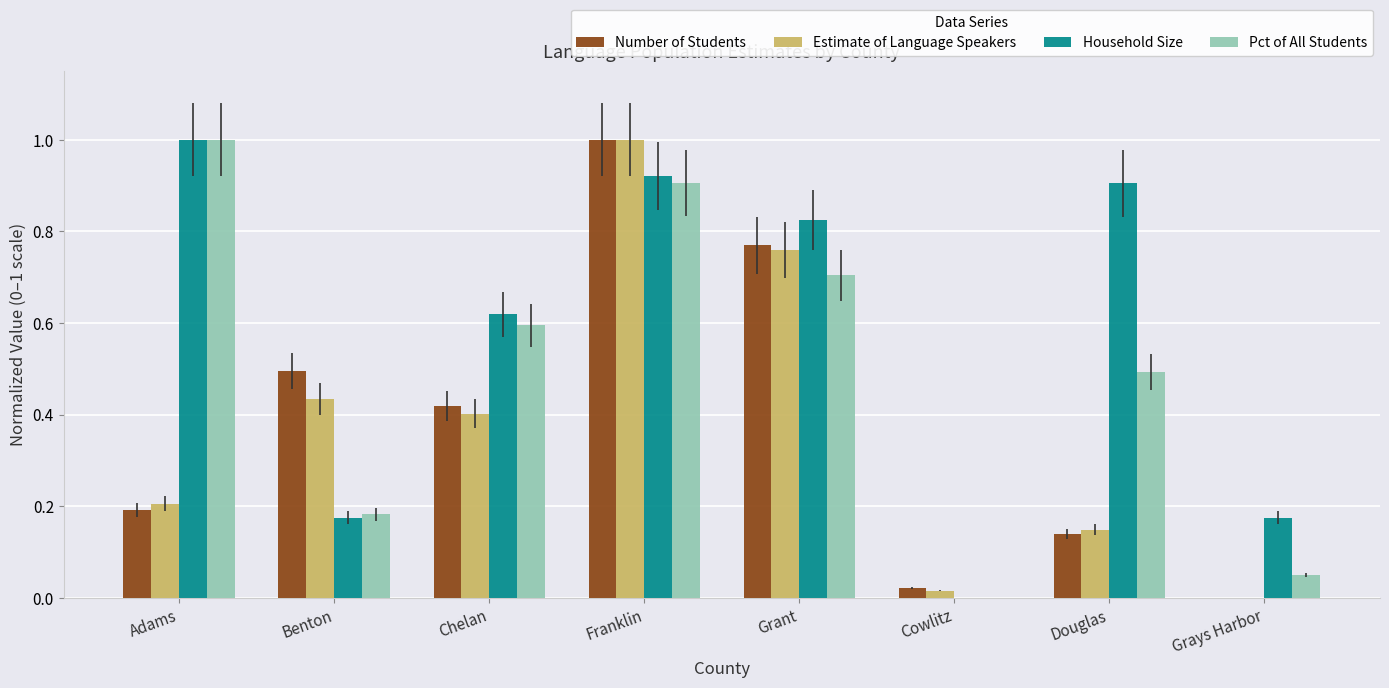

At which category is the sum across all series the highest?

Franklin